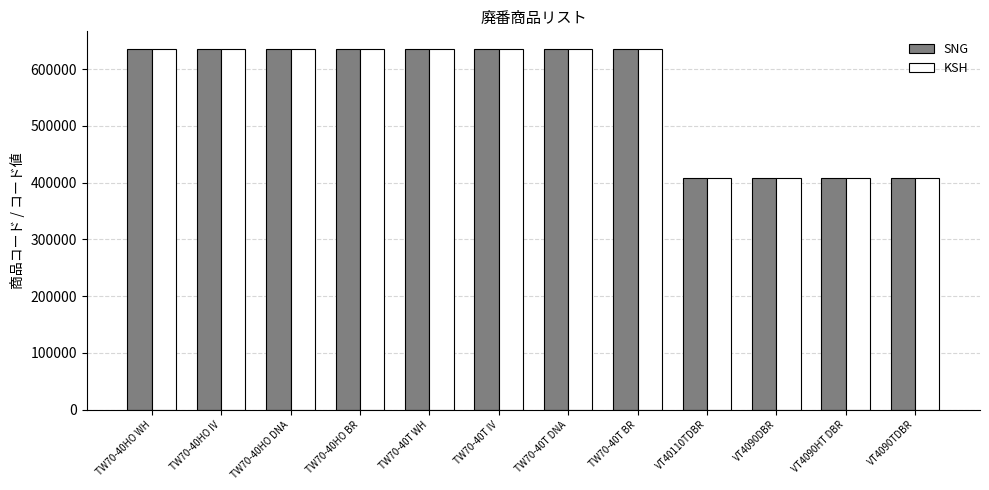

Which series changed the most between TW70-40T IV and VT4090TDBR?

SNG